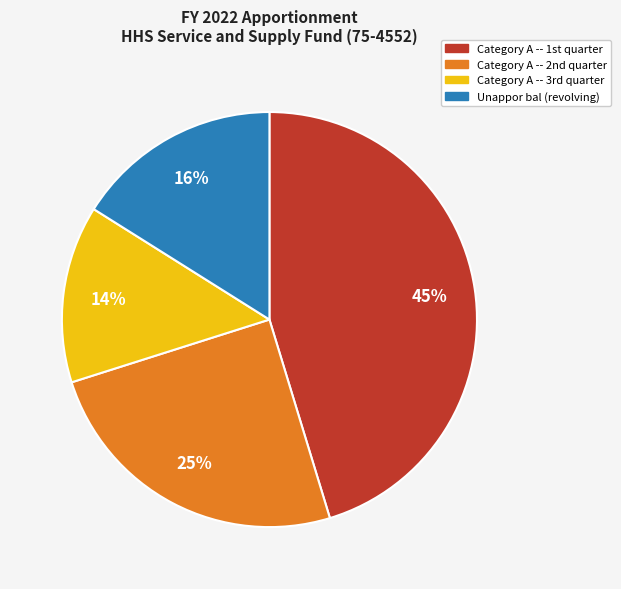

How many slices are in this pie chart?

4